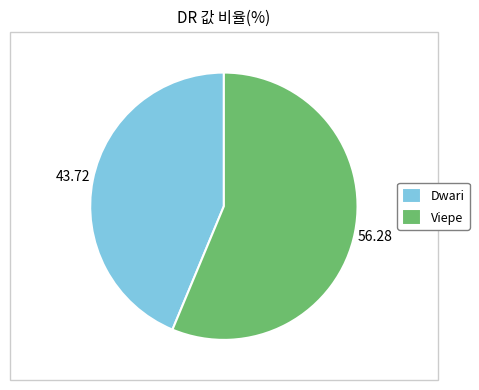

Approximately how many times larger is the value at Dwari compared to Viepe?

0.8